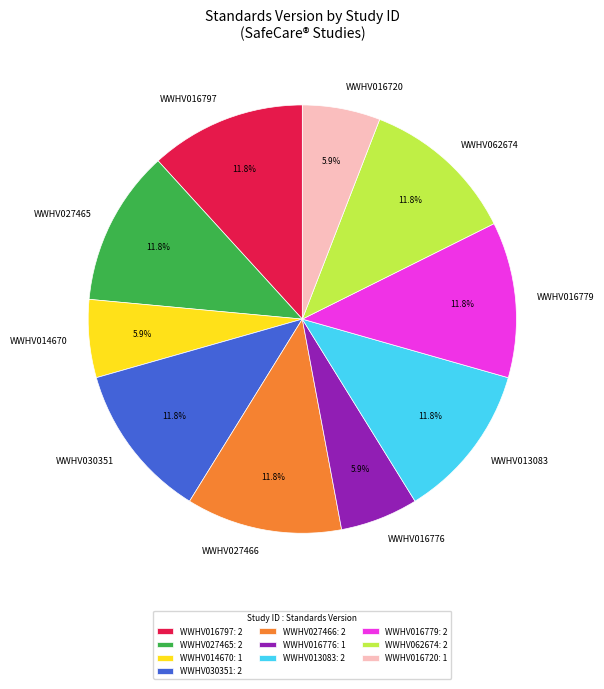

How much of the chart is everything except WWHV013083?

88.2%